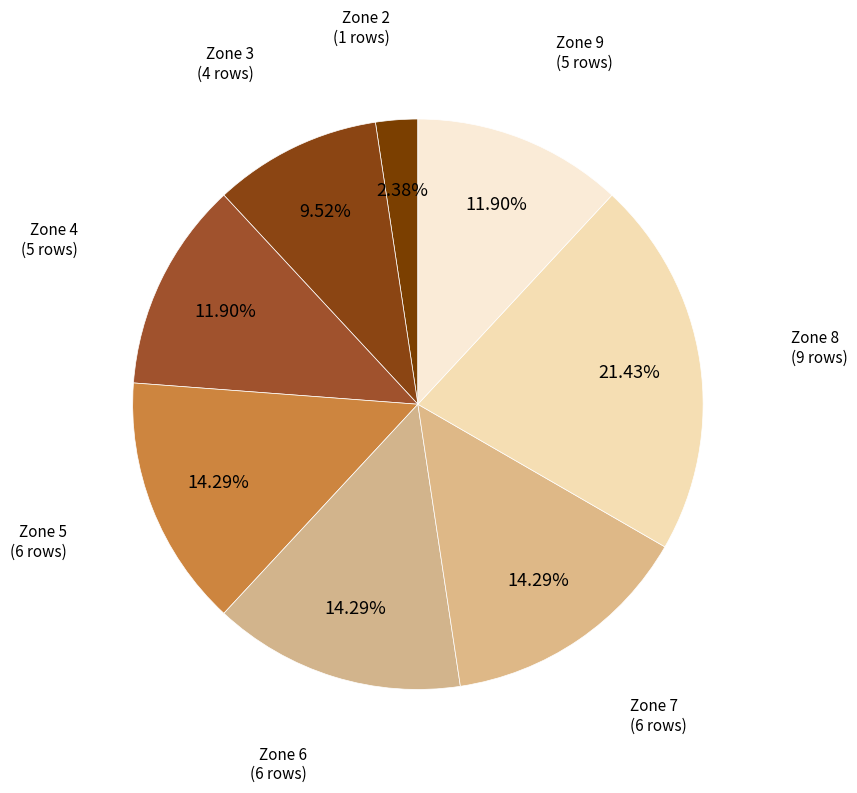

Is there any slice that represents more than half of the pie?

No